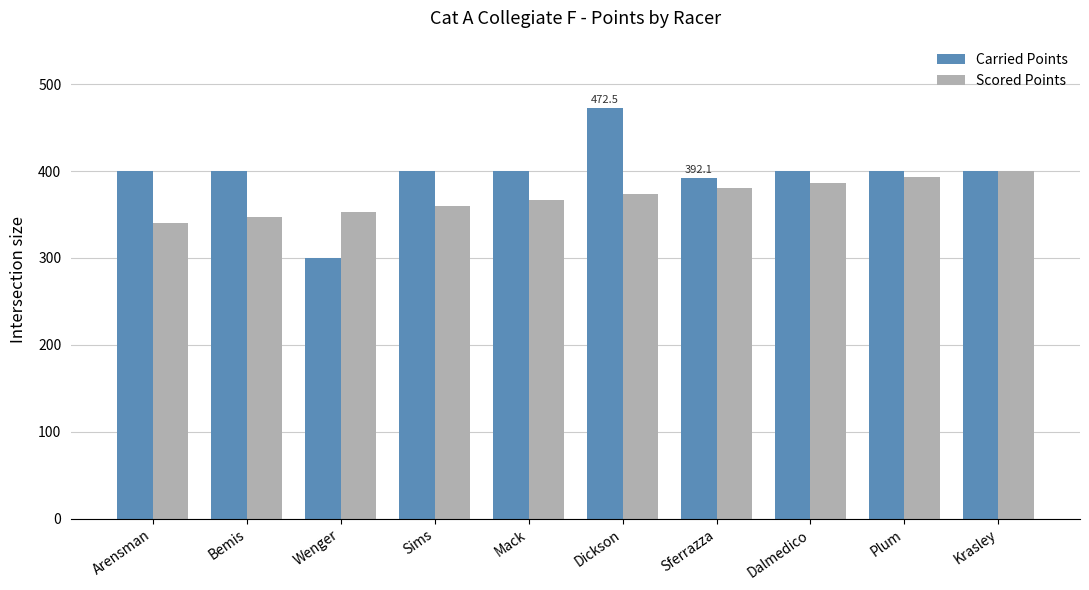

What is the label of the 6th bar from the right?

Mack